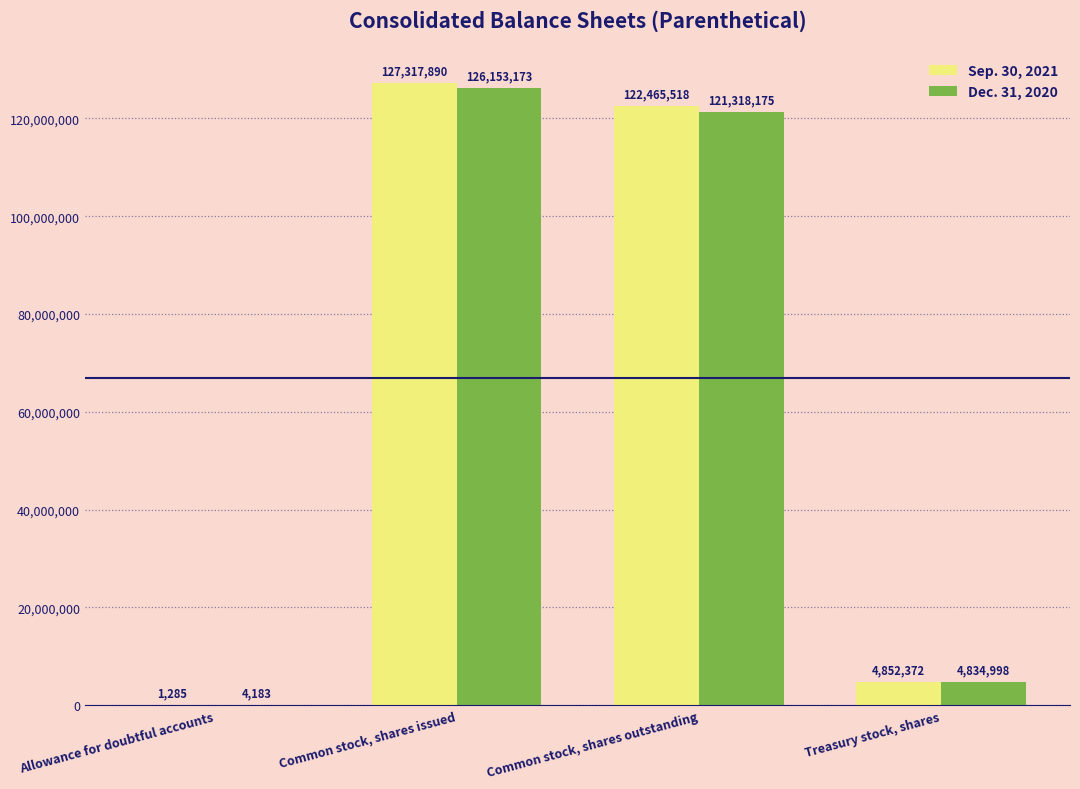

Which series has the largest total across all categories?

Sep. 30, 2021